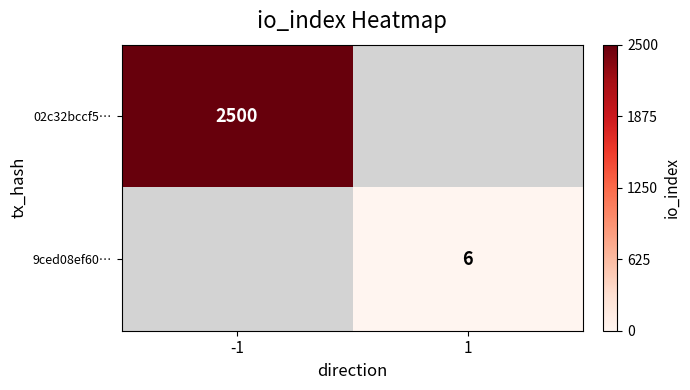

The 9ced08ef60… series shows 6 at 1. True or false?

True